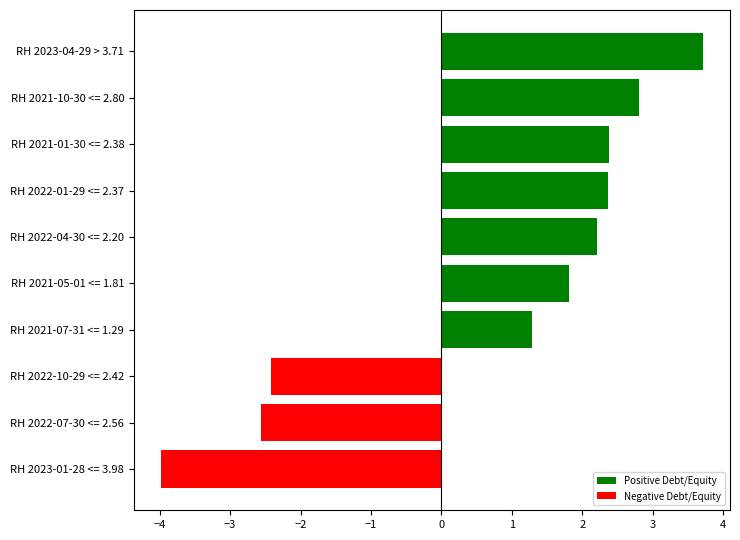

What is the maximum value shown in the chart?

3.7